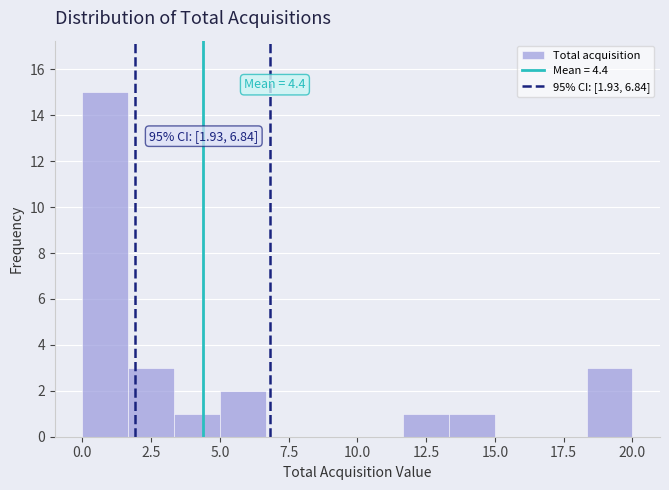

Read against the x-axis, roughly where is the centre of the tallest bar?

1.0